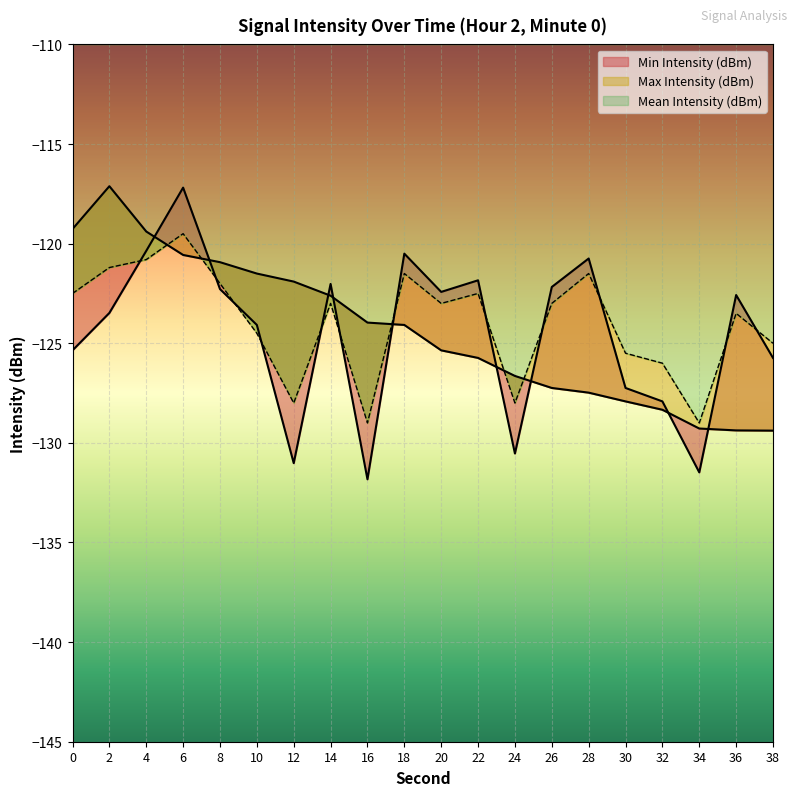

Between 2 and 36, which series saw the biggest shift?

Max Intensity (dBm)